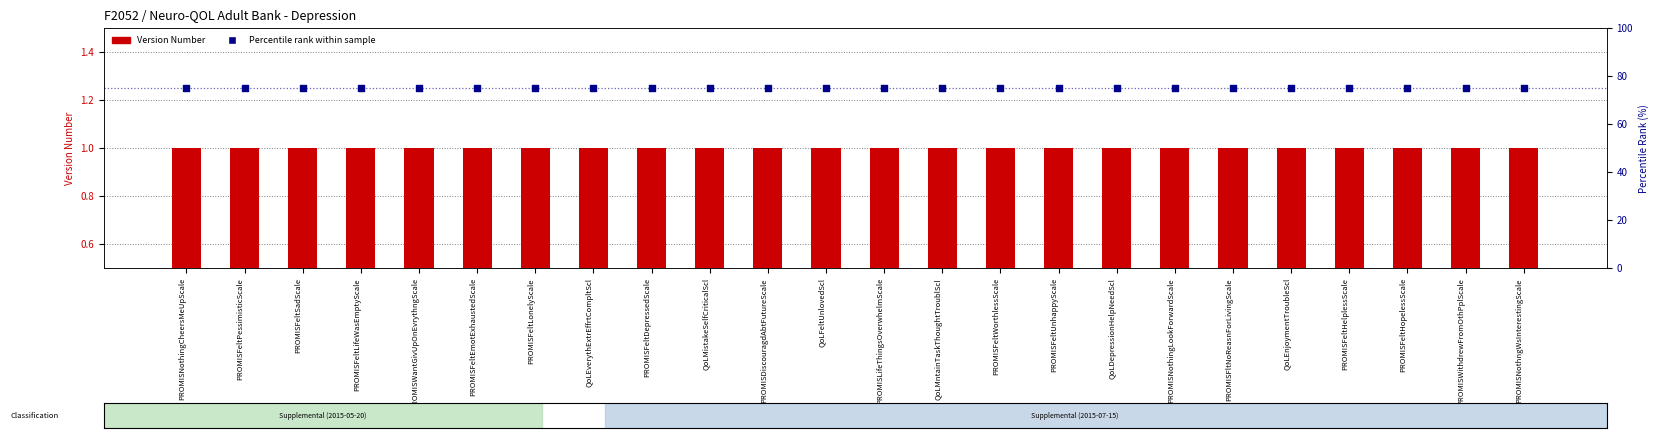

At how many categories does at least one series exceed 66?

24